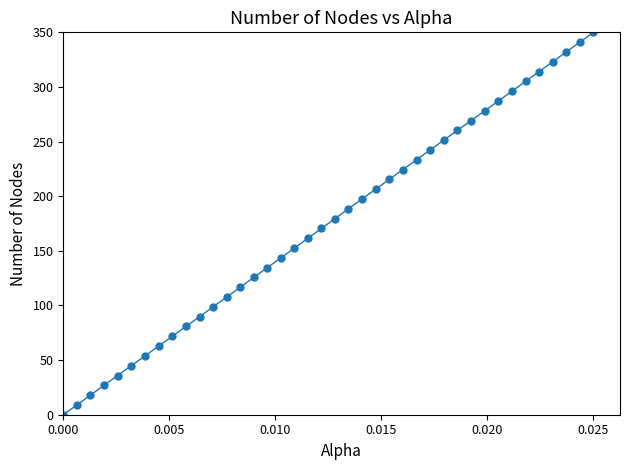

What is the greatest value displayed?

350.0